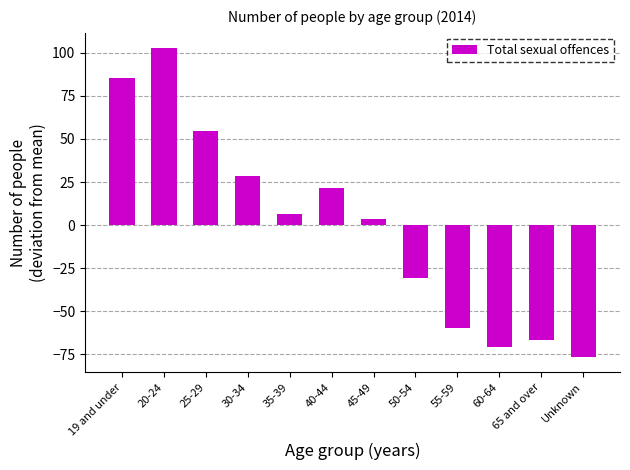

Reading right to left, extract all data points from this chart.

Unknown=-76.4	65 and over=-66.4	60-64=-70.4	55-59=-59.4	50-54=-30.4	45-49=3.6	40-44=21.6	35-39=6.6	30-34=28.6	25-29=54.6	20-24=102.6	19 and under=85.6